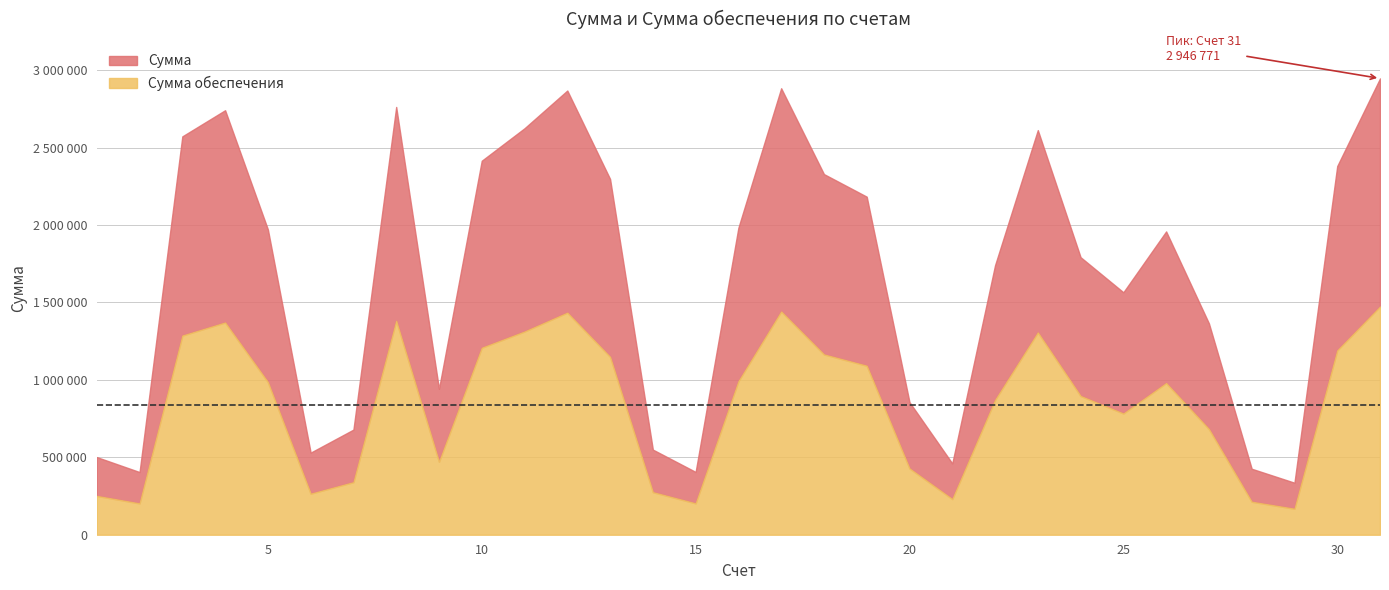

What is the value of the Сумма point at the 20th from the left?

856275.0